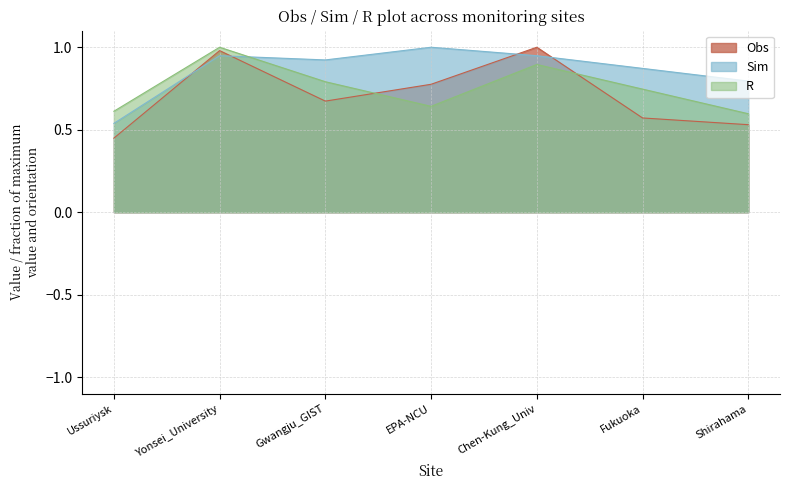

Reading left to right, what are all the values shown in this chart?

Obs: 0.4	1.0	0.7	0.8	1.0	0.6	0.5
Sim: 0.5	0.9	0.9	1.0	0.9	0.9	0.8
R: 0.6	1.0	0.8	0.6	0.9	0.7	0.6